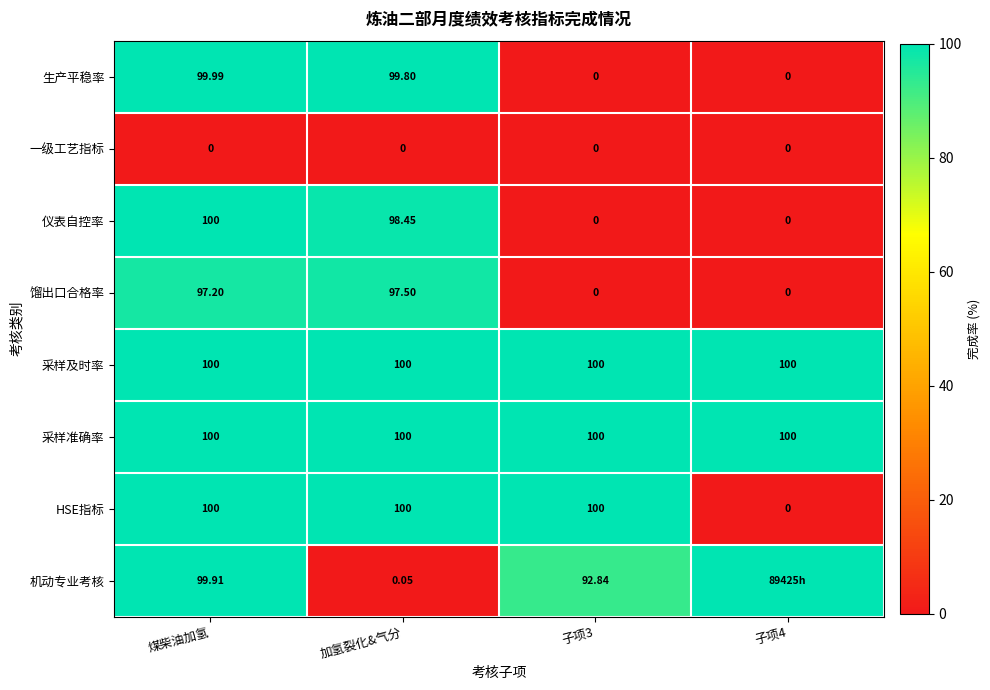

What is the total value across all series at 加氢裂化&气分?

595.8